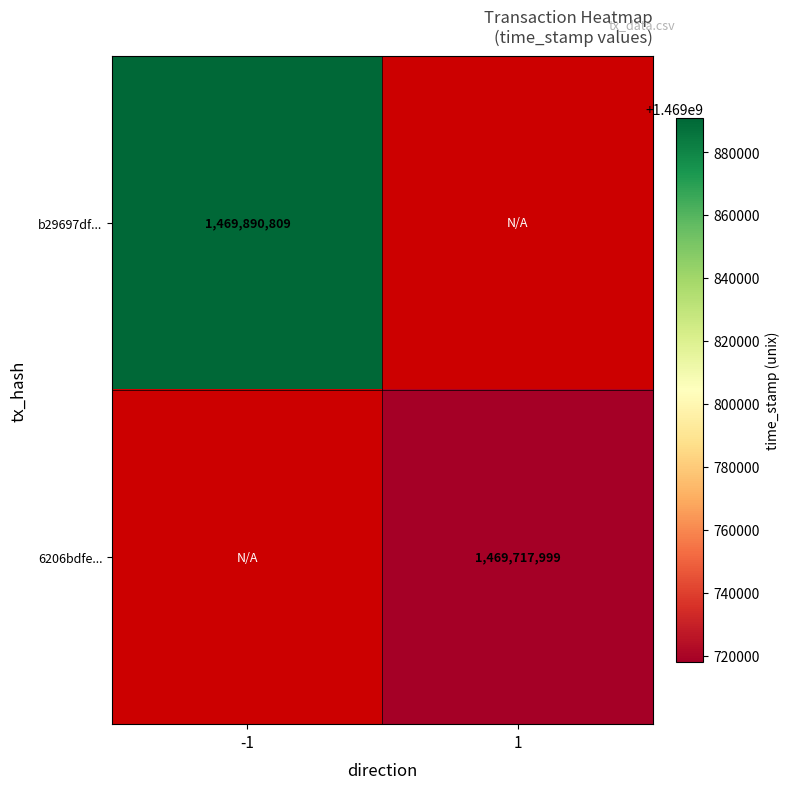

True or false: b29697df... has a value of 1469890809 at -1.

True